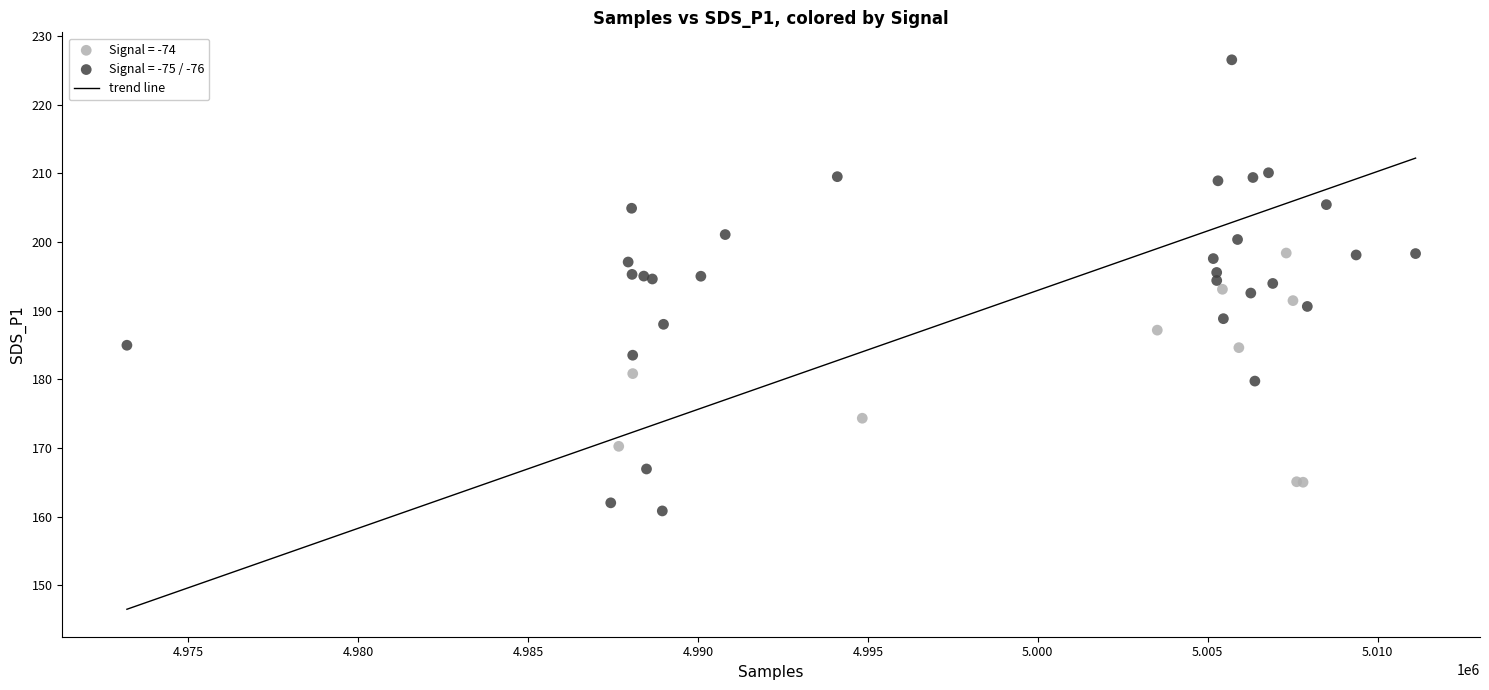

Which series contains the highest Y value?

Signal = -75 / -76